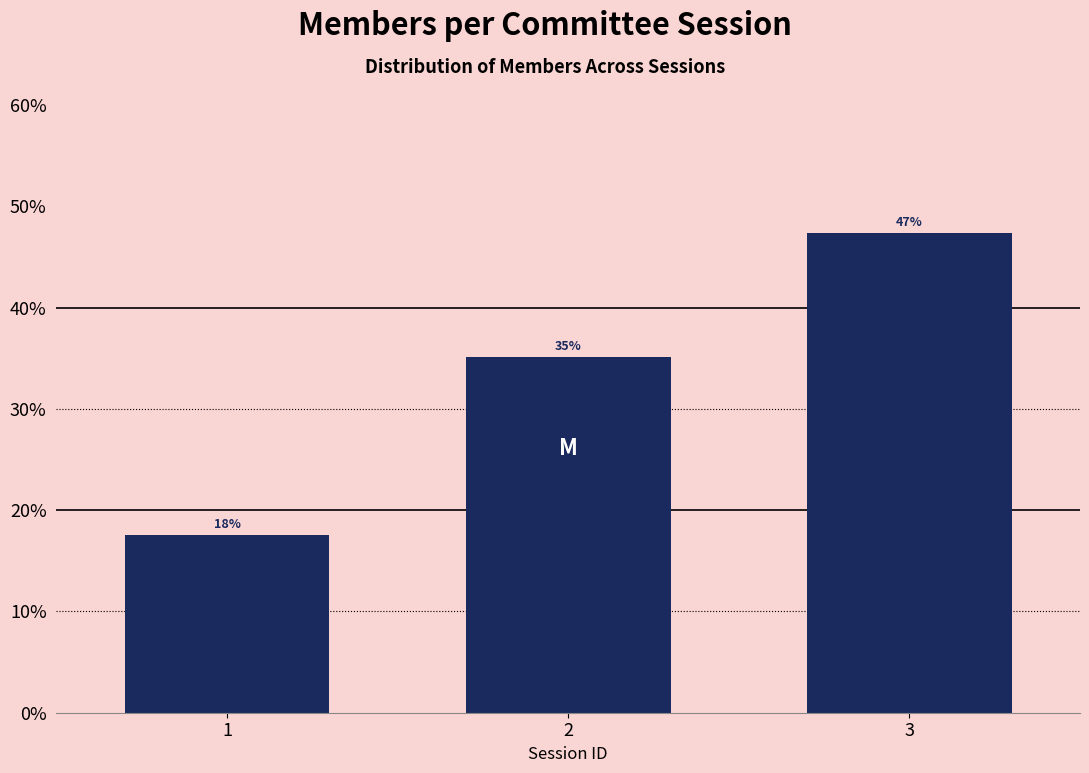

Are the bars horizontal?

No